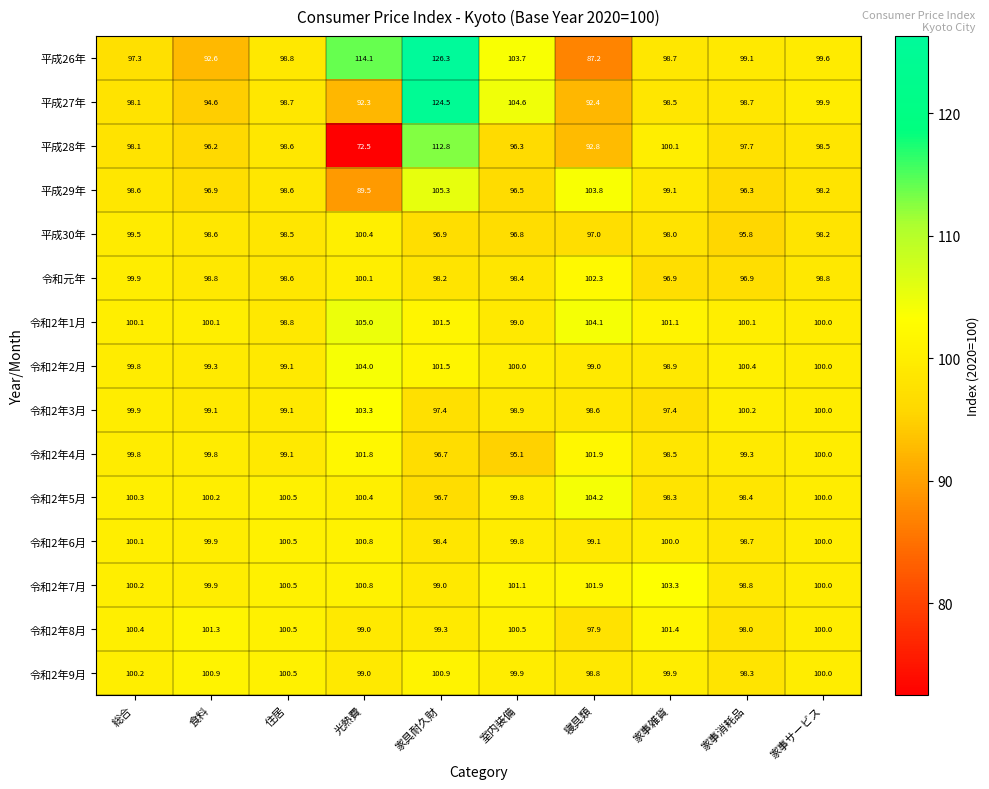

The value of 令和2年4月 at 住居 is 139.3. True or false?

False